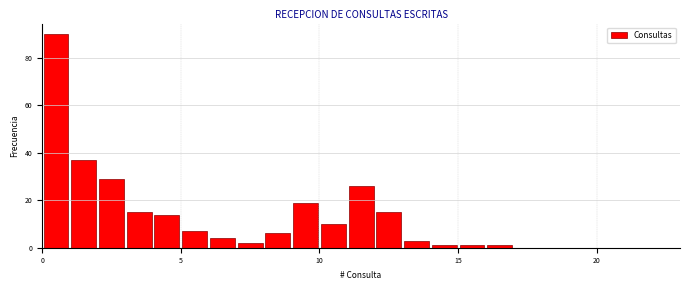

Around what value on the x-axis is the tallest bar? Give the approximate position of its centre, as read against the axis.

0.5